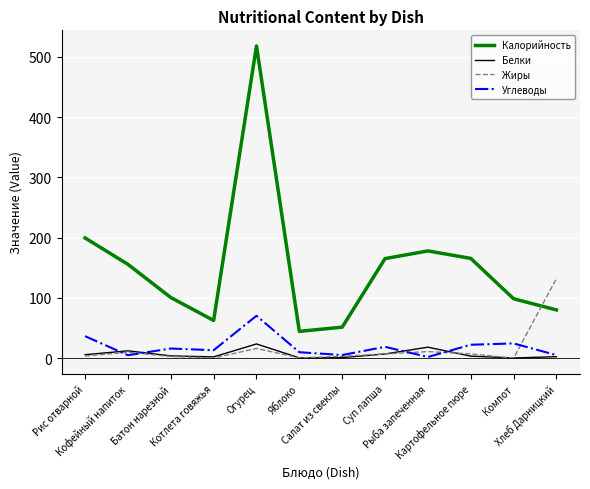

What is the total value across all series at Рыба запеченная?

208.9